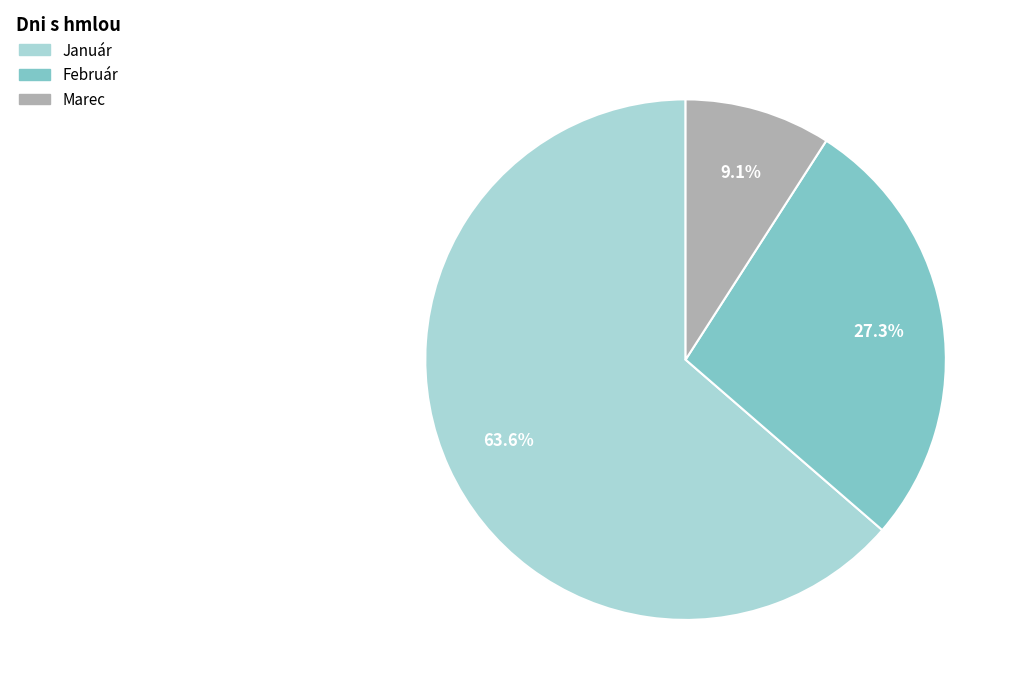

Is there any slice that represents more than half of the pie?

Yes